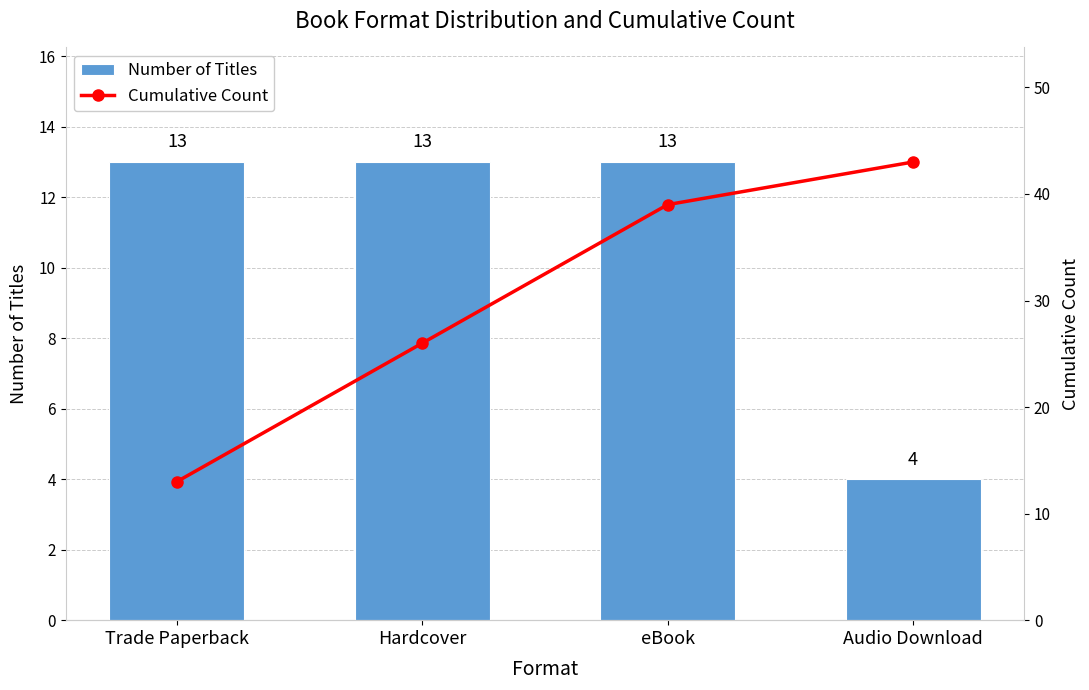

Rank the categories by Cumulative Count value from highest to lowest.

Audio Download, eBook, Hardcover, Trade Paperback